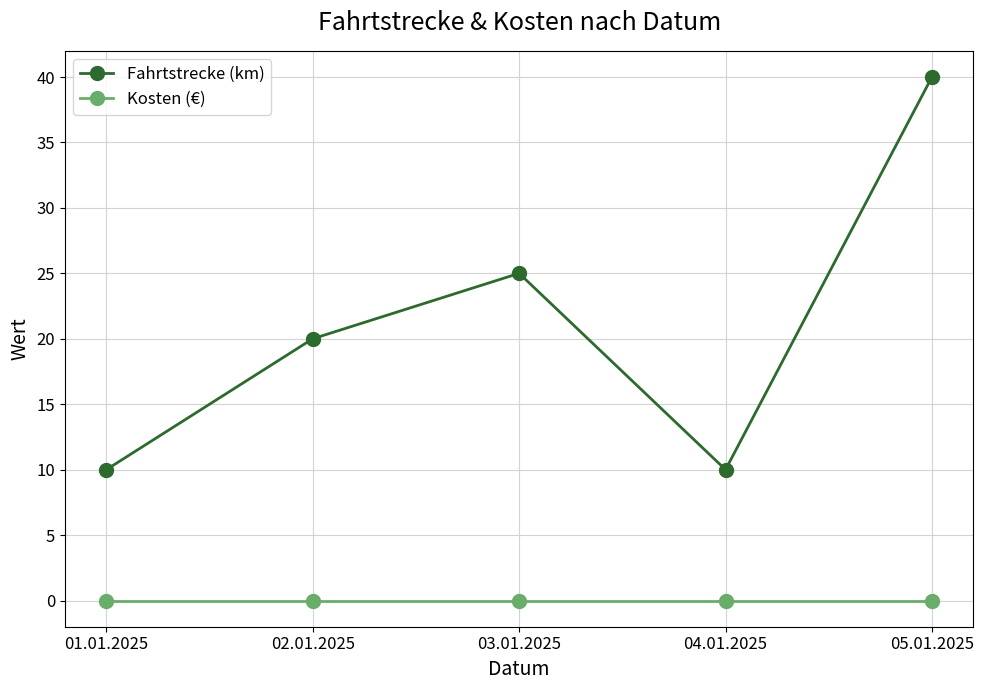

What is the sum of the Fahrtstrecke (km) values at 02.01.2025 and 05.01.2025?

60